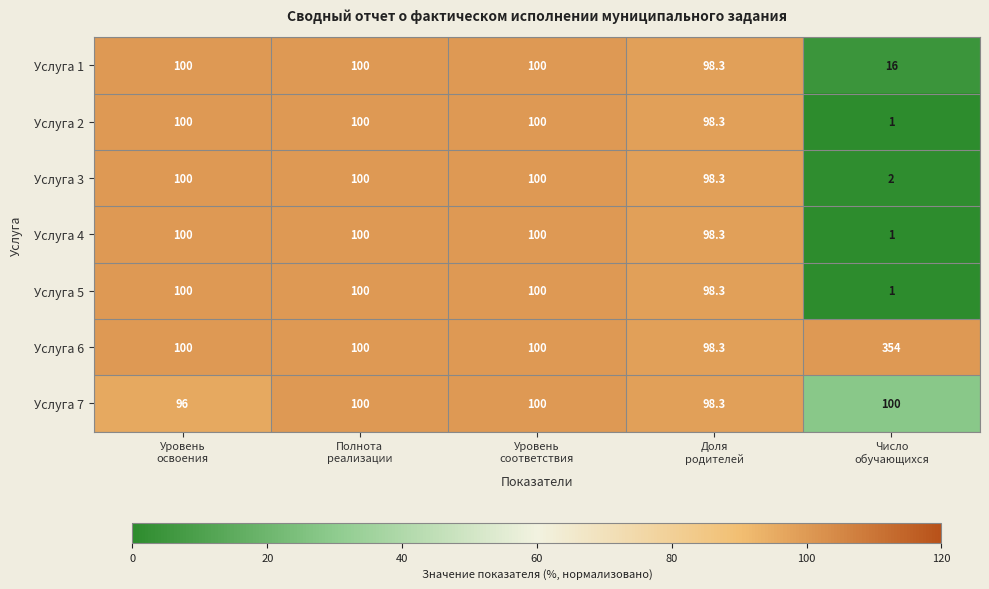

What is the maximum value for Услуга 1?

100.0